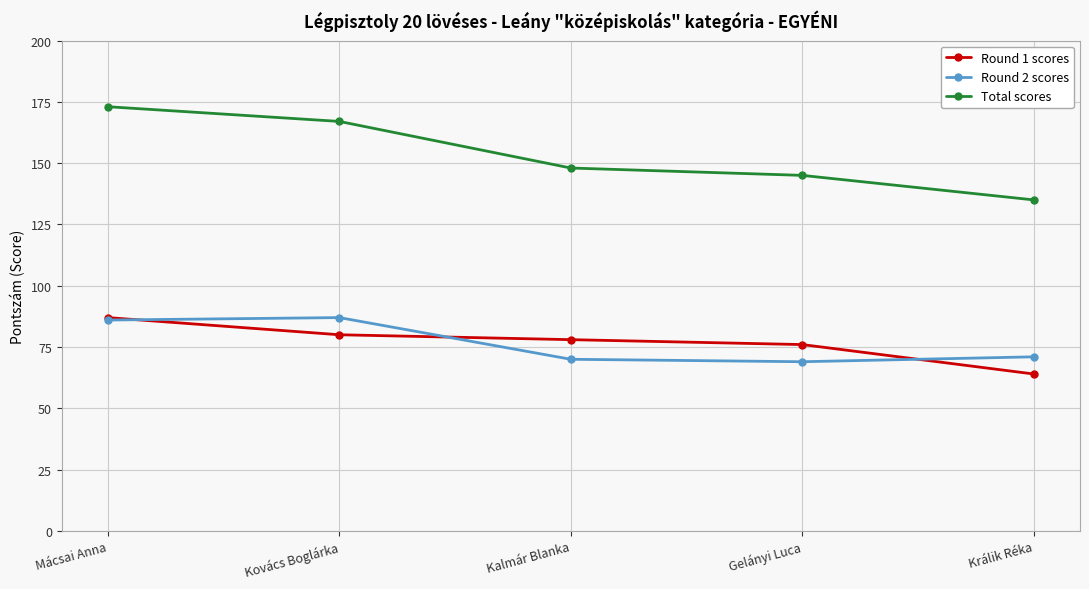

What is the maximum value for Round 1 scores?

87